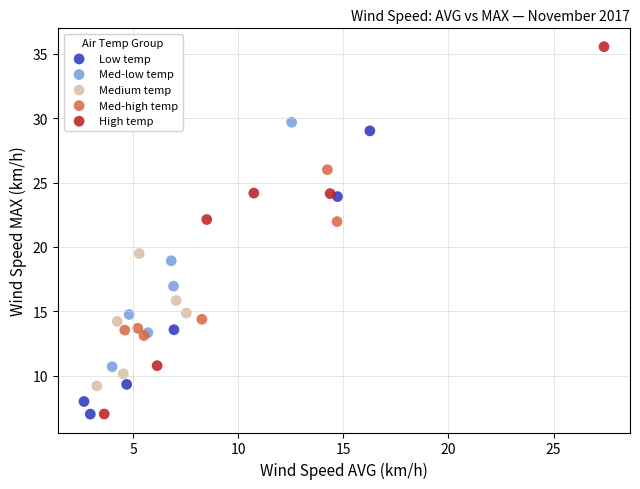

Which series has the largest Y range (max minus min)?

High temp